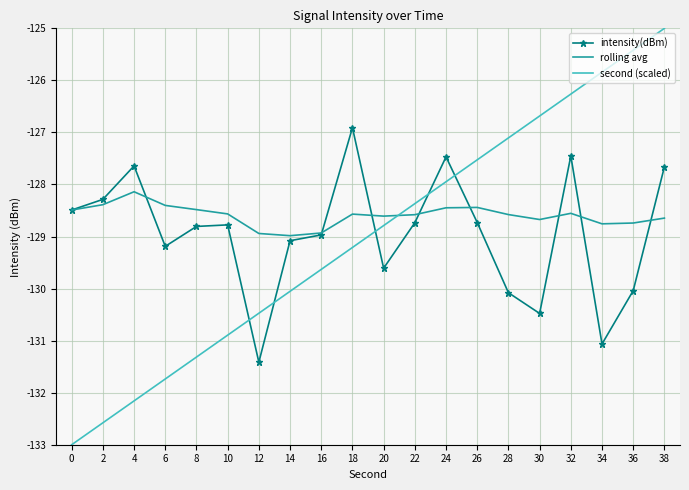

The value of rolling avg at 36 is -197.0. True or false?

False